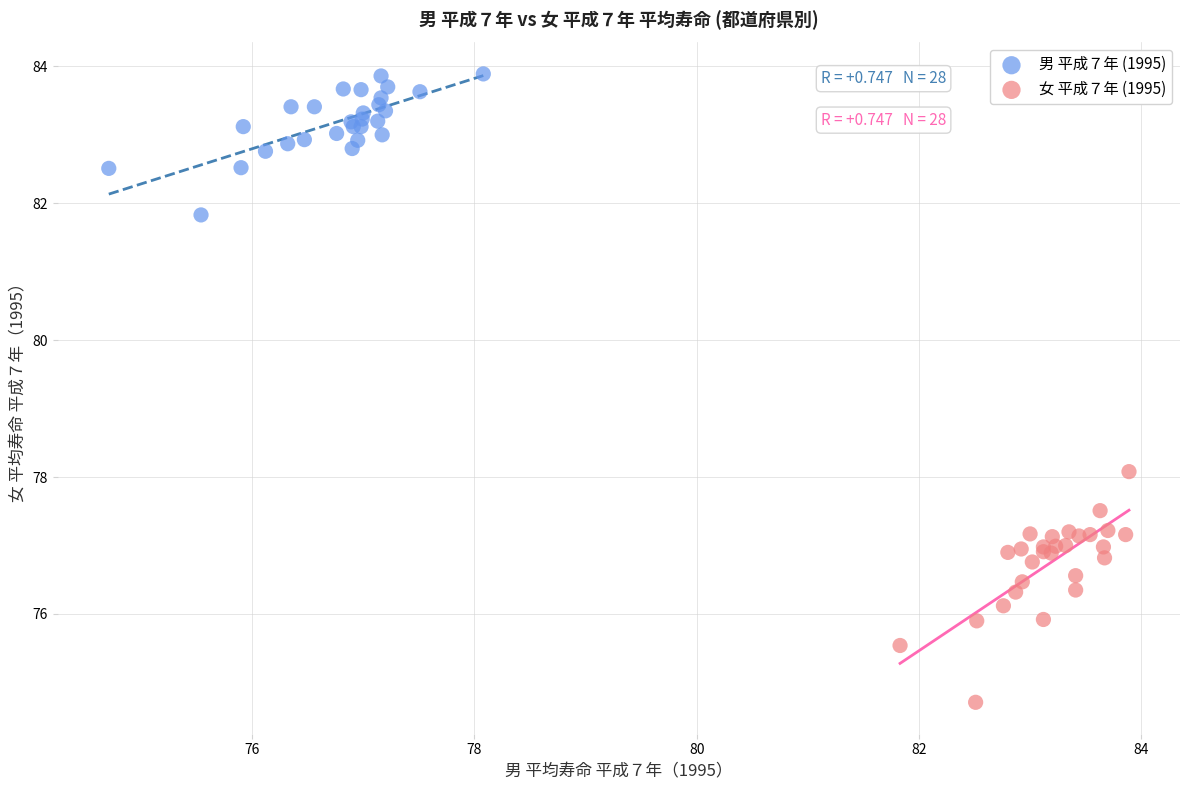

Which series has the largest Y range (max minus min)?

女 平成７年 (1995)